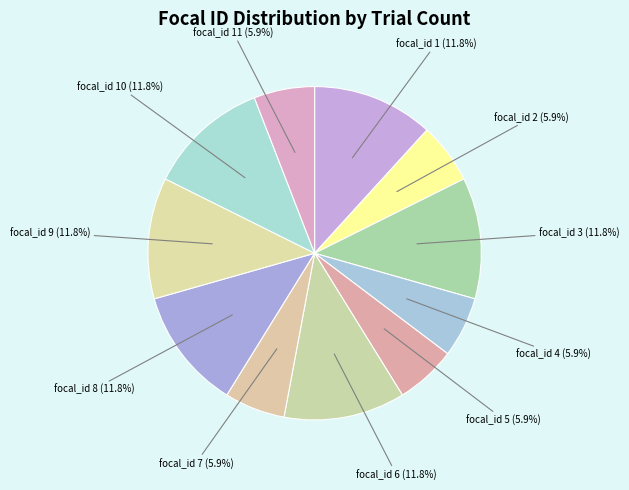

To the nearest percent, what is the difference between the largest and smallest slice percentages?

6%